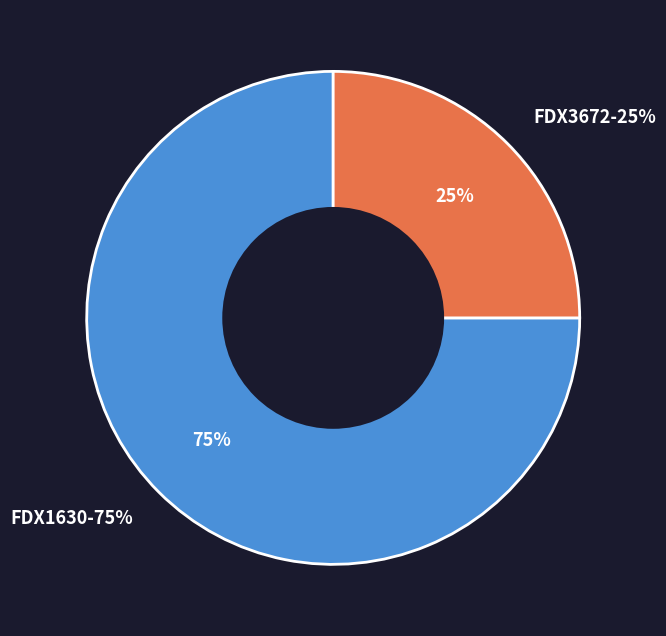

To the nearest percent, what is the combined percentage of FDX3672 and FDX1630?

100%